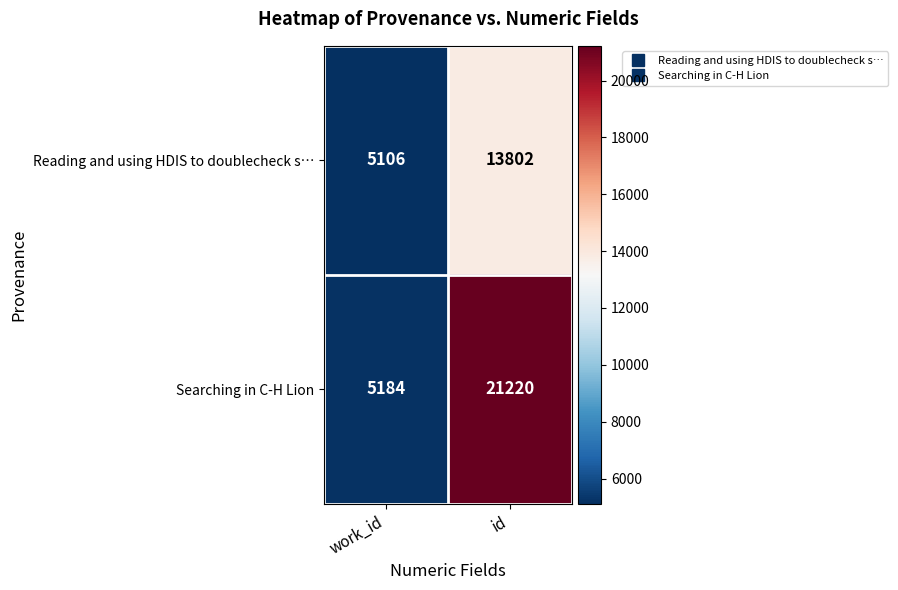

The Searching in C-H Lion series shows 7529 at work_id. True or false?

False